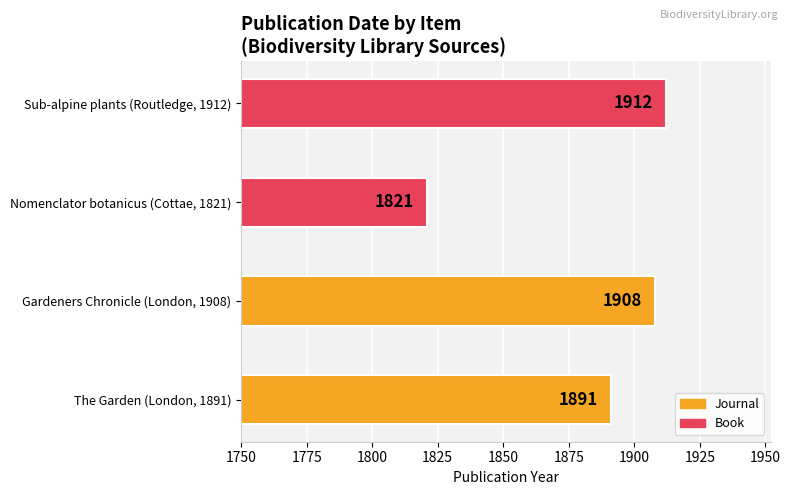

Reading left to right, transcribe all the data shown in this chart.

Journal: 1891	1908
Book: 1821	1912